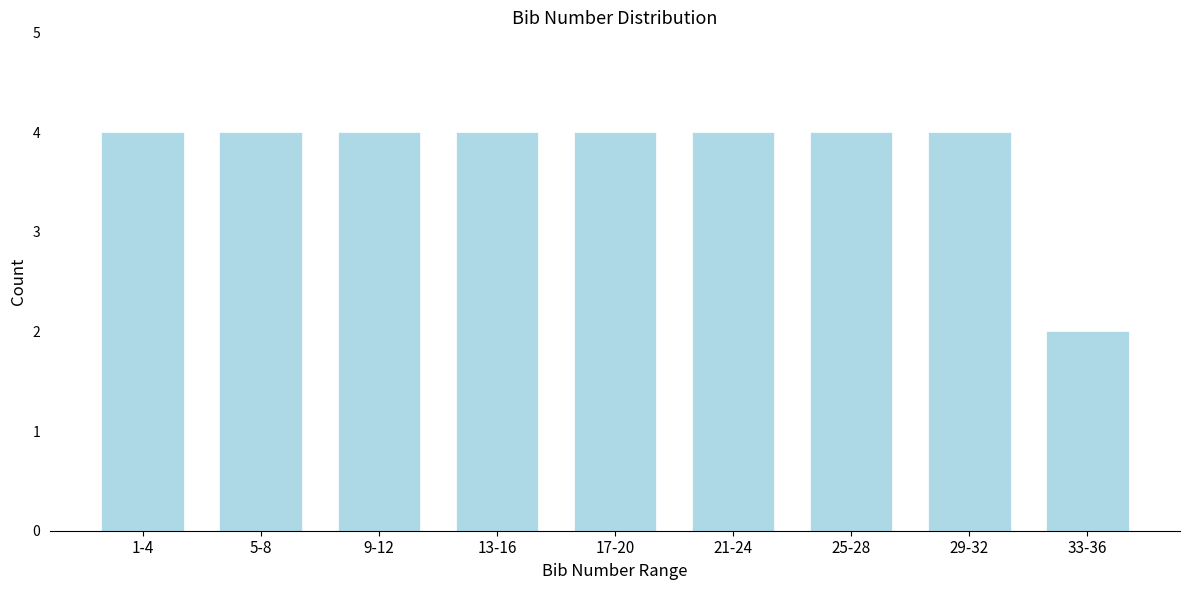

Reading left to right, what are all the values shown in this chart?

1-4=4	5-8=4	9-12=4	13-16=4	17-20=4	21-24=4	25-28=4	29-32=4	33-36=2